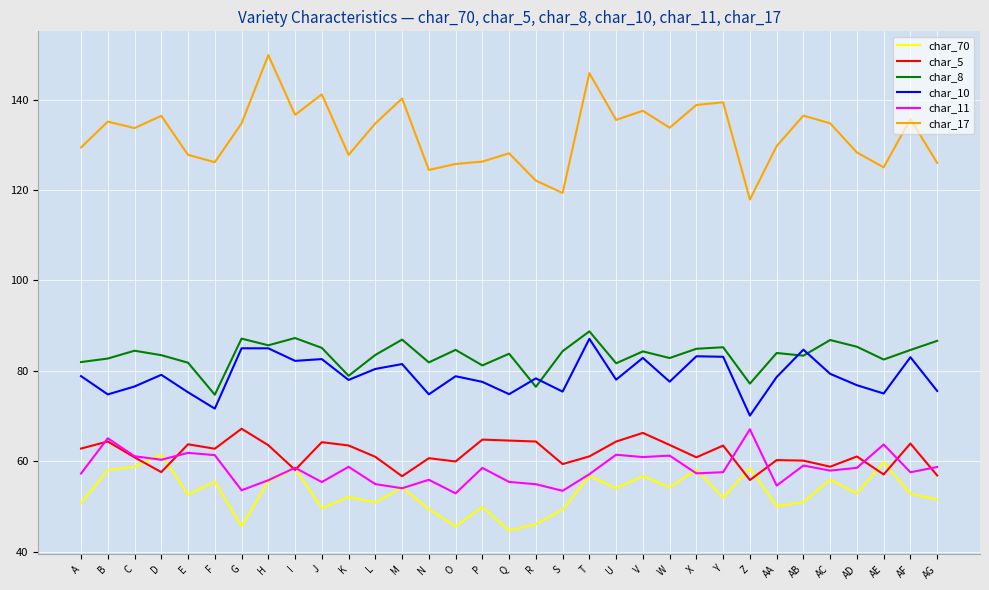

What is the maximum value shown in the chart?

149.9